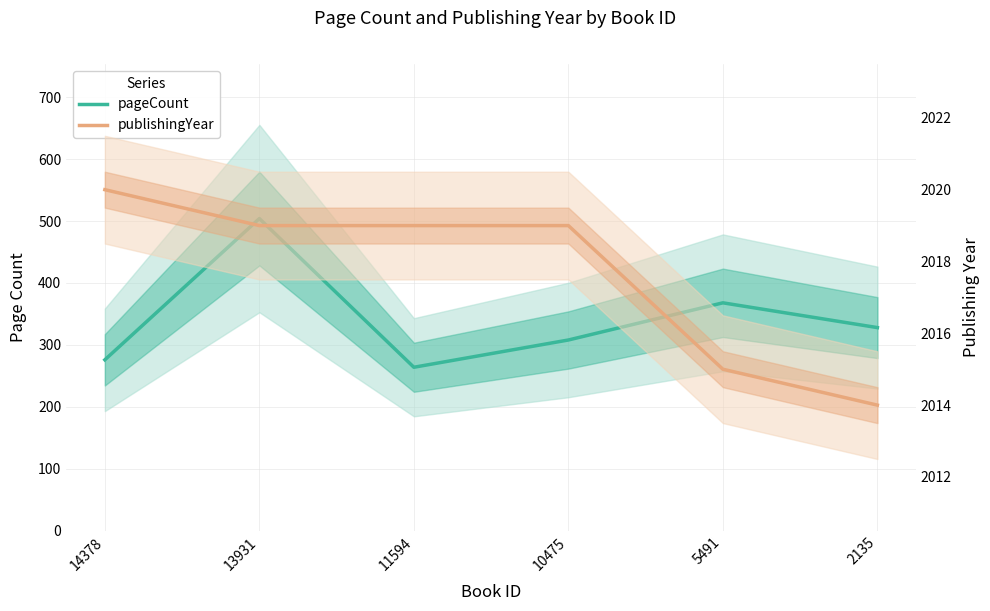

What is the difference between the maximum and second lowest values in the publishingYear series?

5